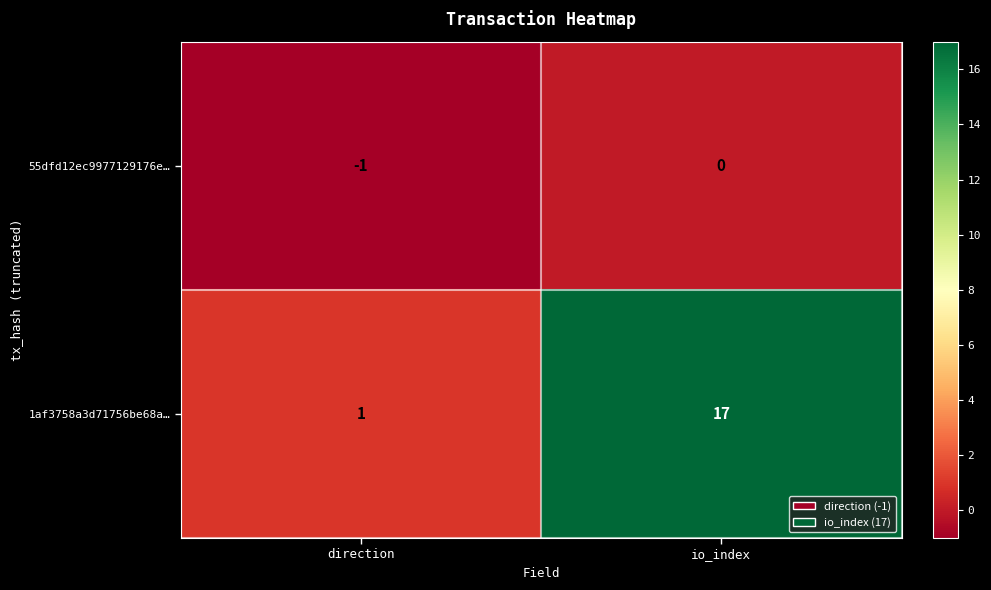

The 1af3758a3d71756be68a… series shows 2 at direction. True or false?

False